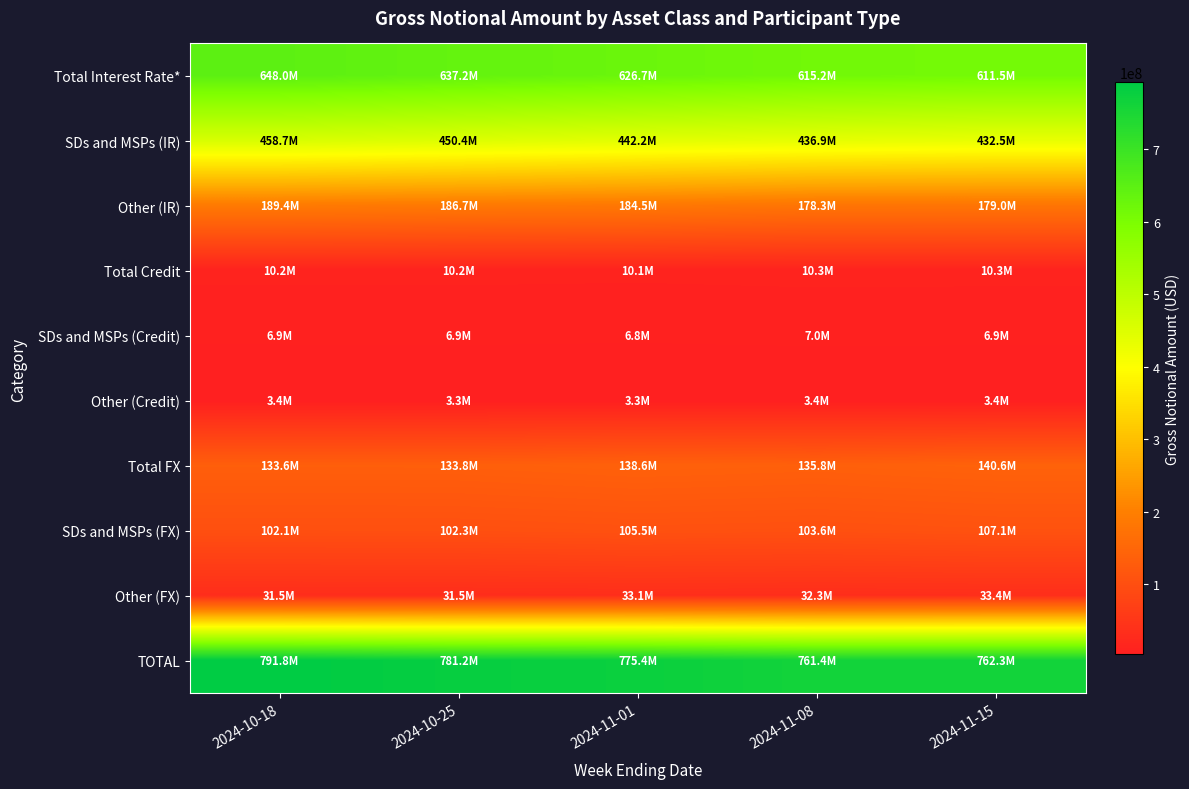

What is the spread (max minus min) of values at 2024-11-01?

772119527